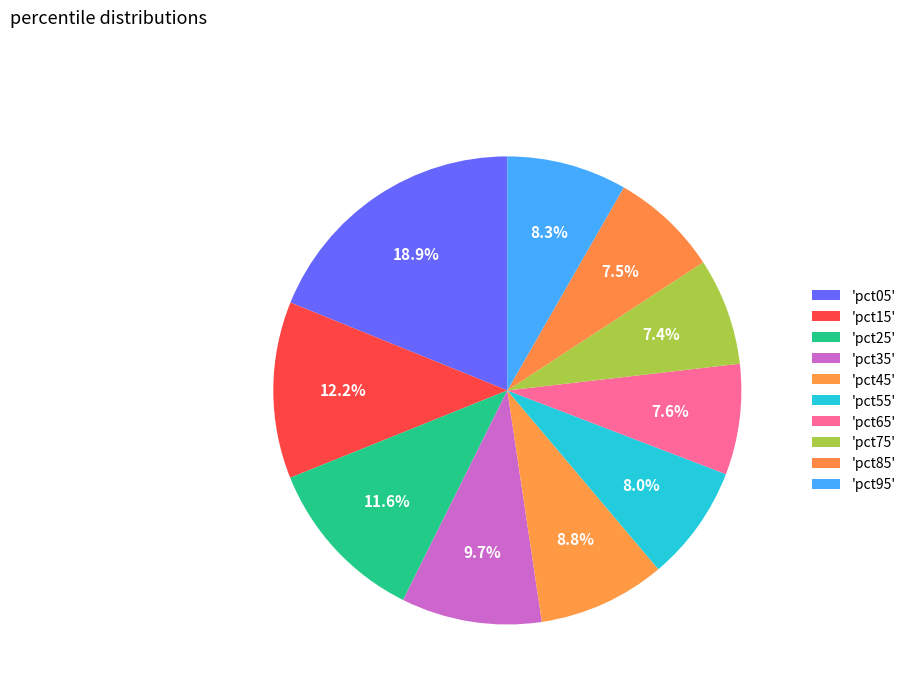

How many segments does this pie chart have?

10